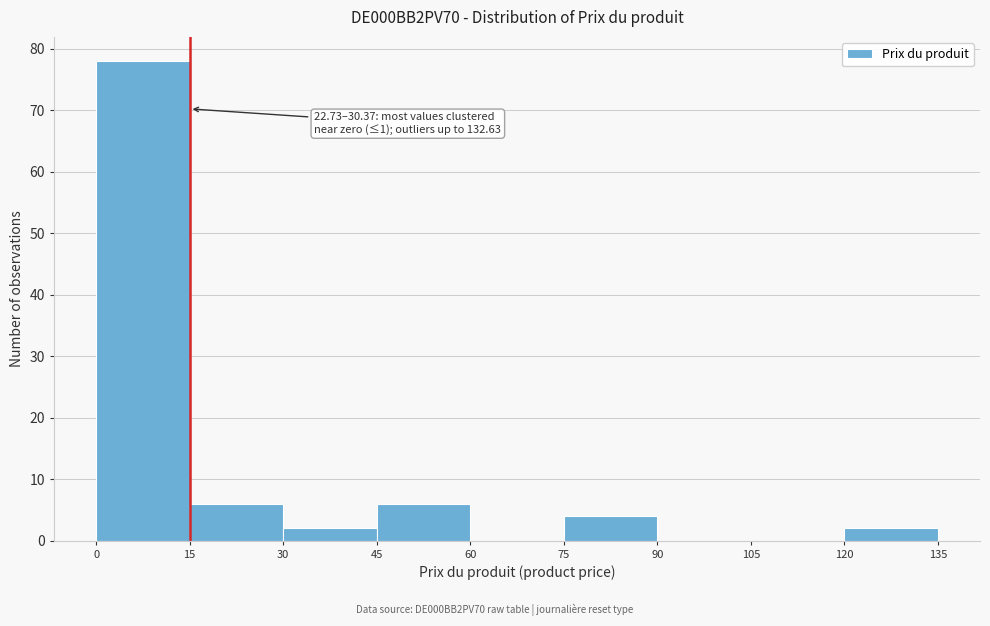

Which range on the x-axis has the tallest bar?

0 to 15